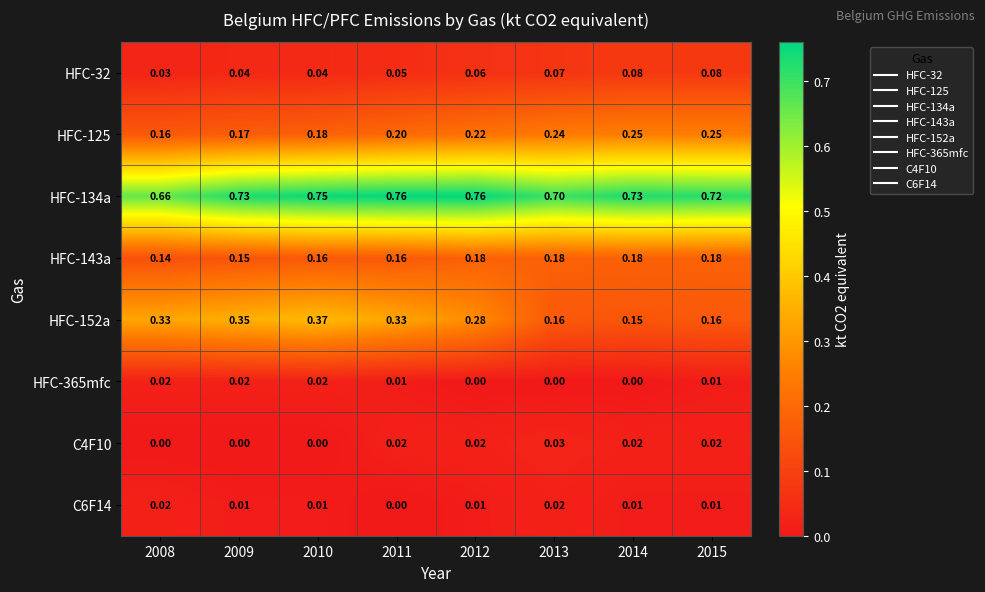

Which series has the widest spread of values?

HFC-152a